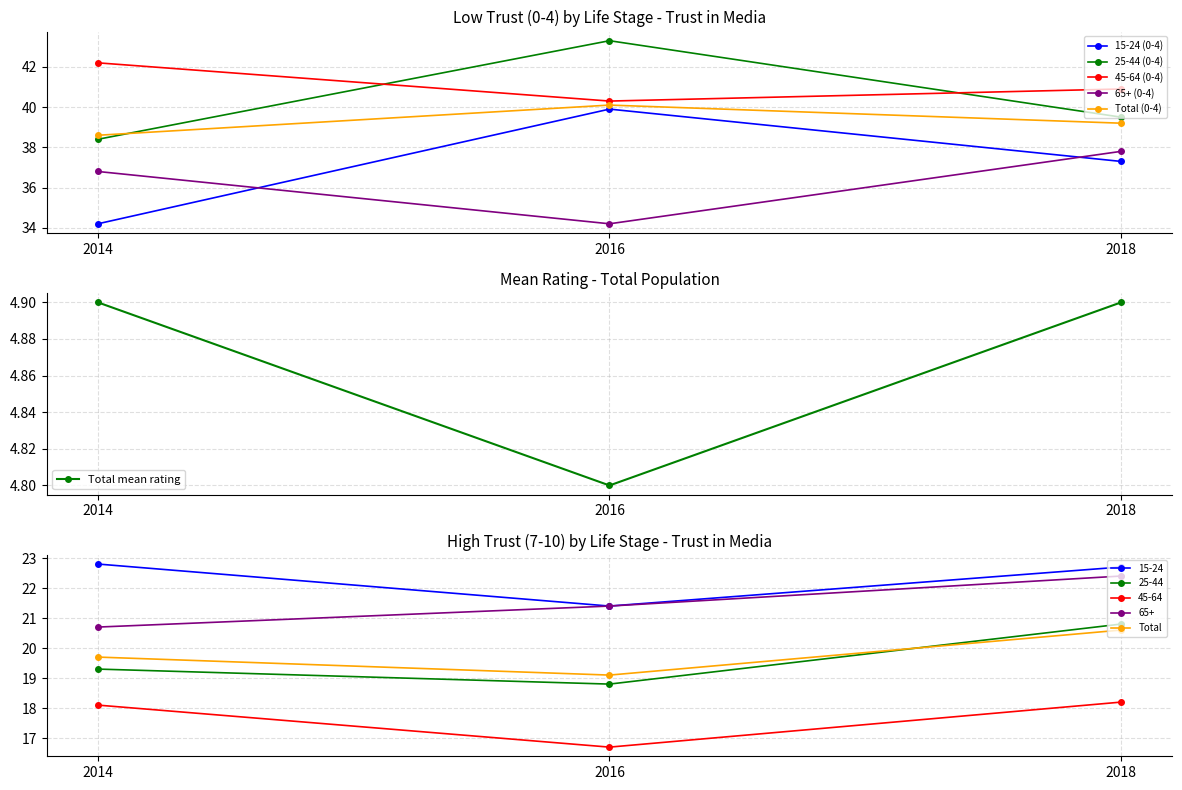

How many values in the 15-24 (0-4) series are below 37?

1